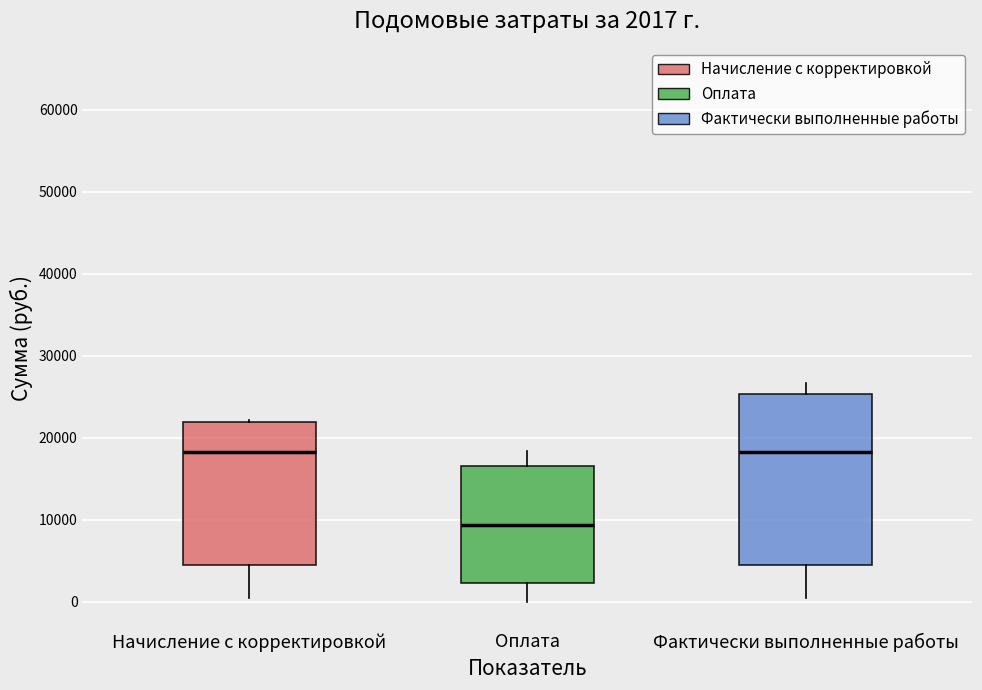

Comparing the boxes themselves (not the whiskers), which one is the tallest?

Фактически выполненные работы